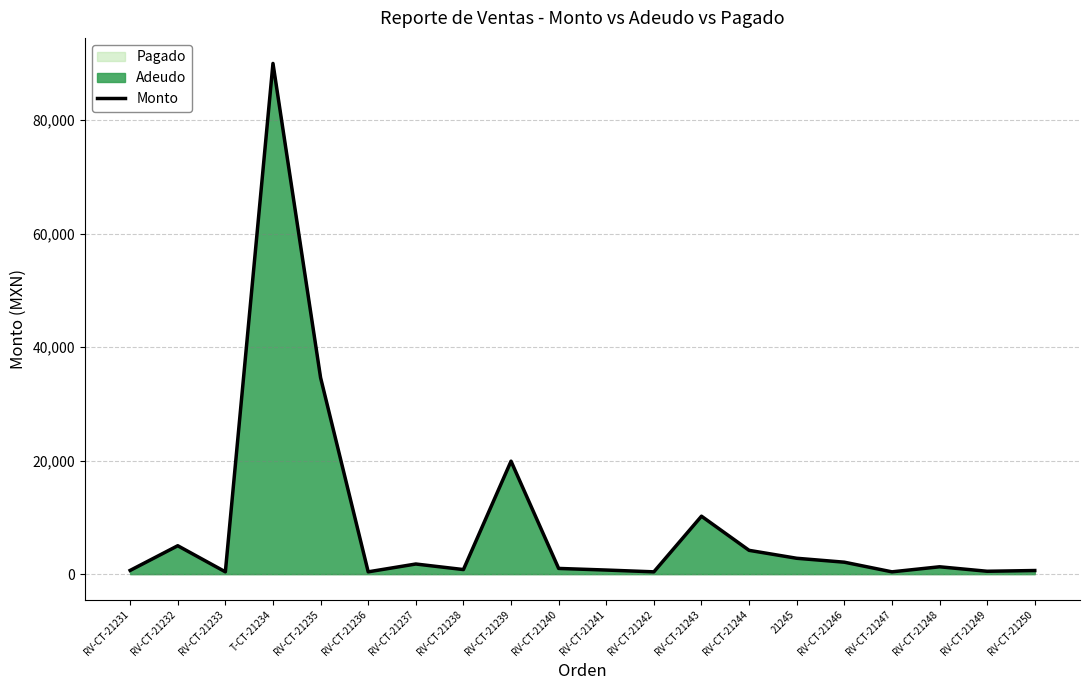

True or false: the data has more than 2 interior local peaks.

True